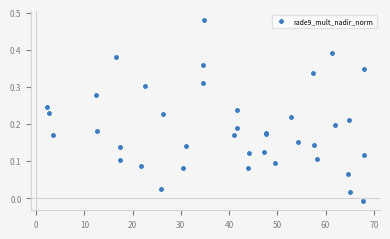

What is the sum of all values?

7.4